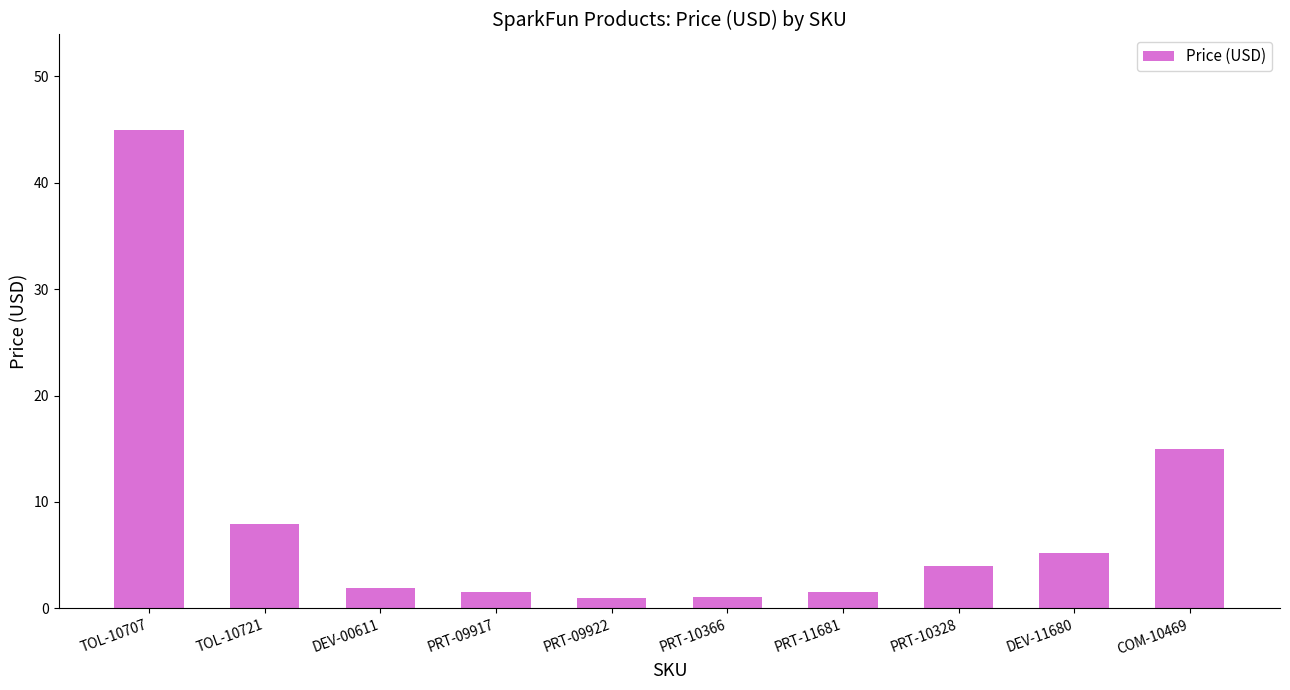

Which has a higher value, PRT-09922 or COM-10469?

COM-10469